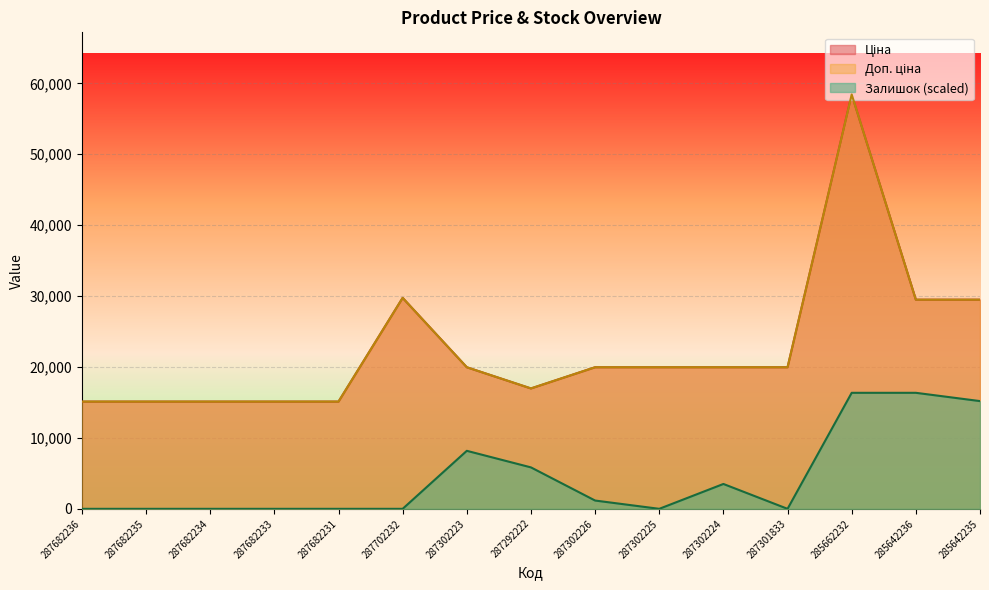

What is the difference between the second highest and minimum values in the Доп. ціна series?

14627.2